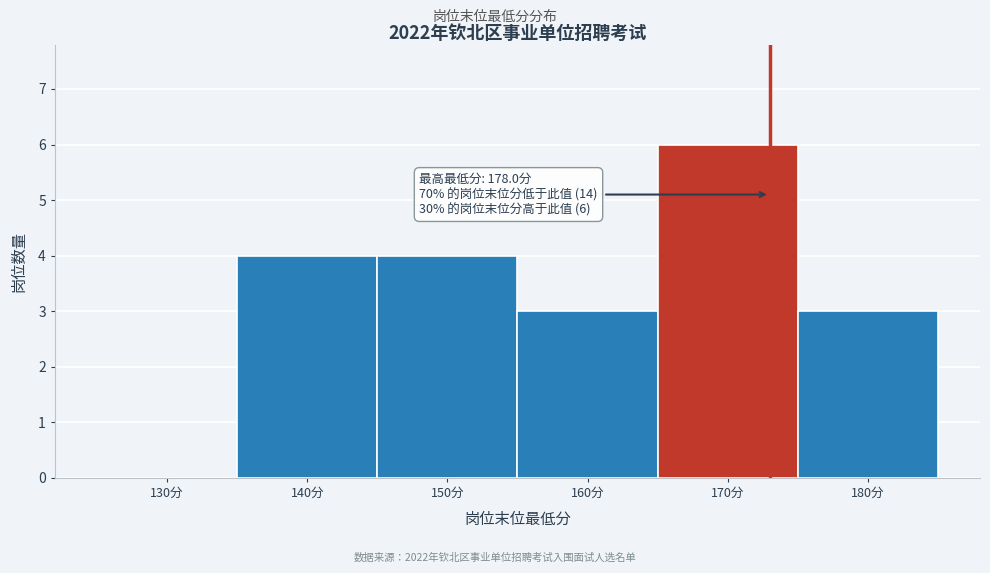

Reading left to right, extract all data points from this chart.

130分=0	140分=4	150分=4	160分=3	170分=6	180分=3